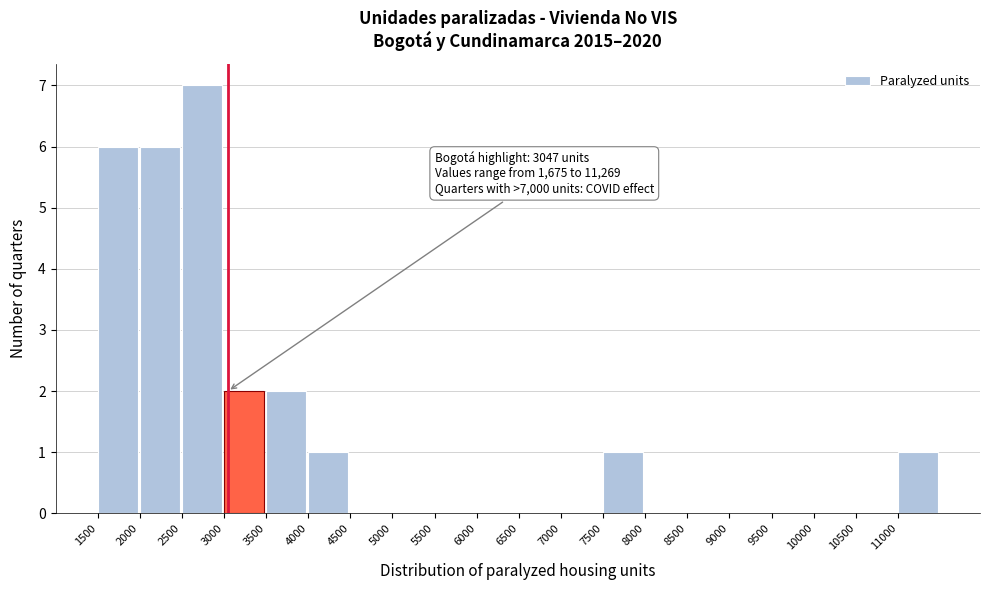

Which range on the x-axis has the tallest bar?

2500 to 3000